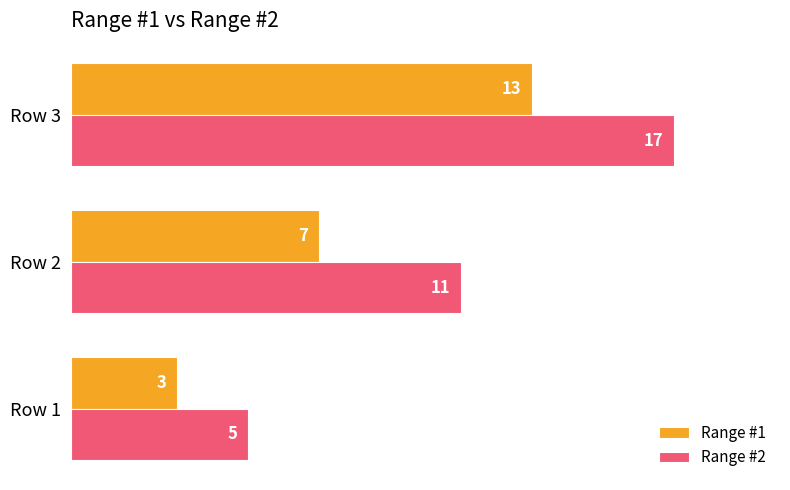

How many Range #2 values are between 5 and 17?

3